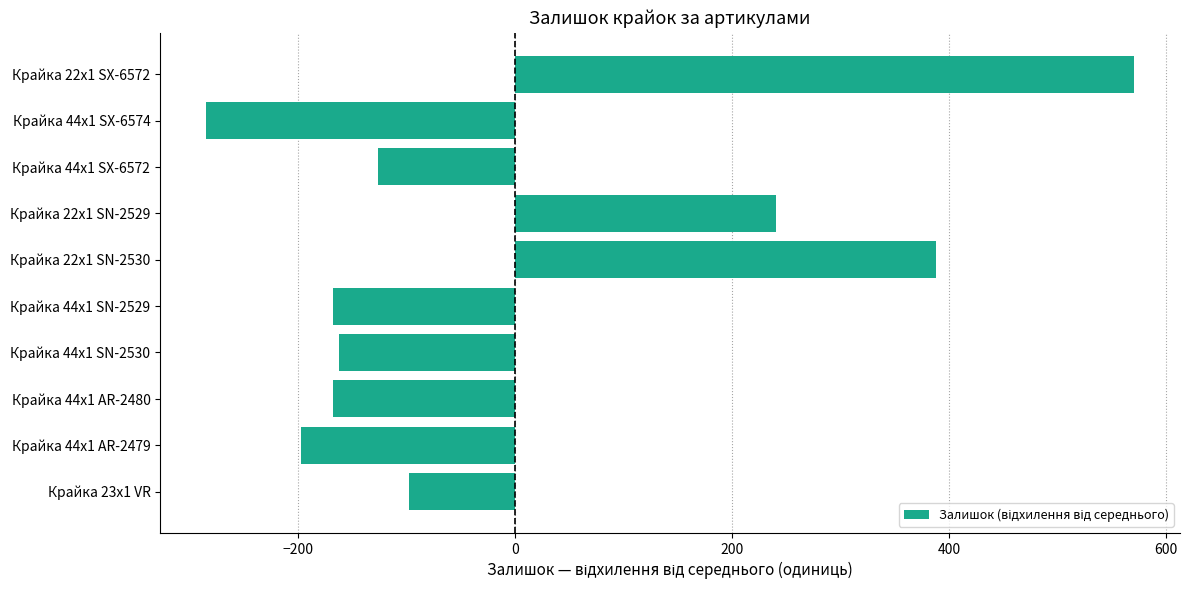

What is the change in value from Крайка 23x1 VR to Крайка 44x1 AR-2480?

-70.0